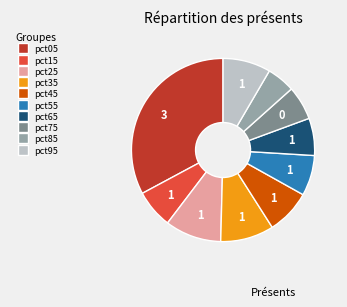

Count the number of slices in the pie.

10